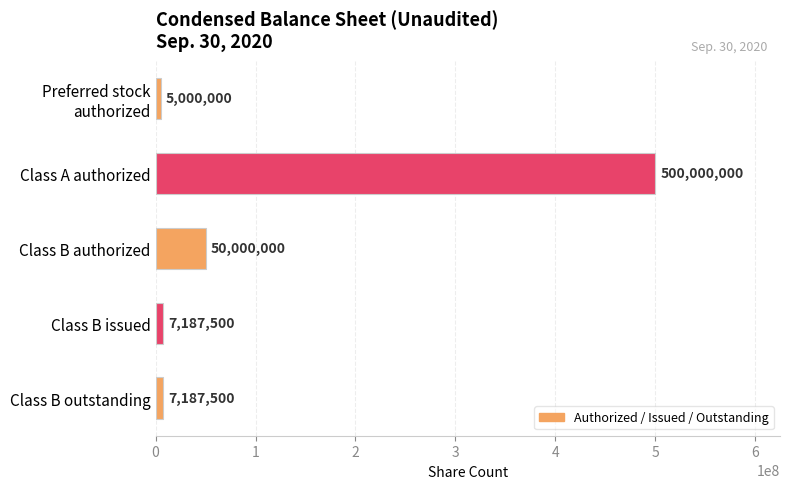

How many data points does each series have?

5